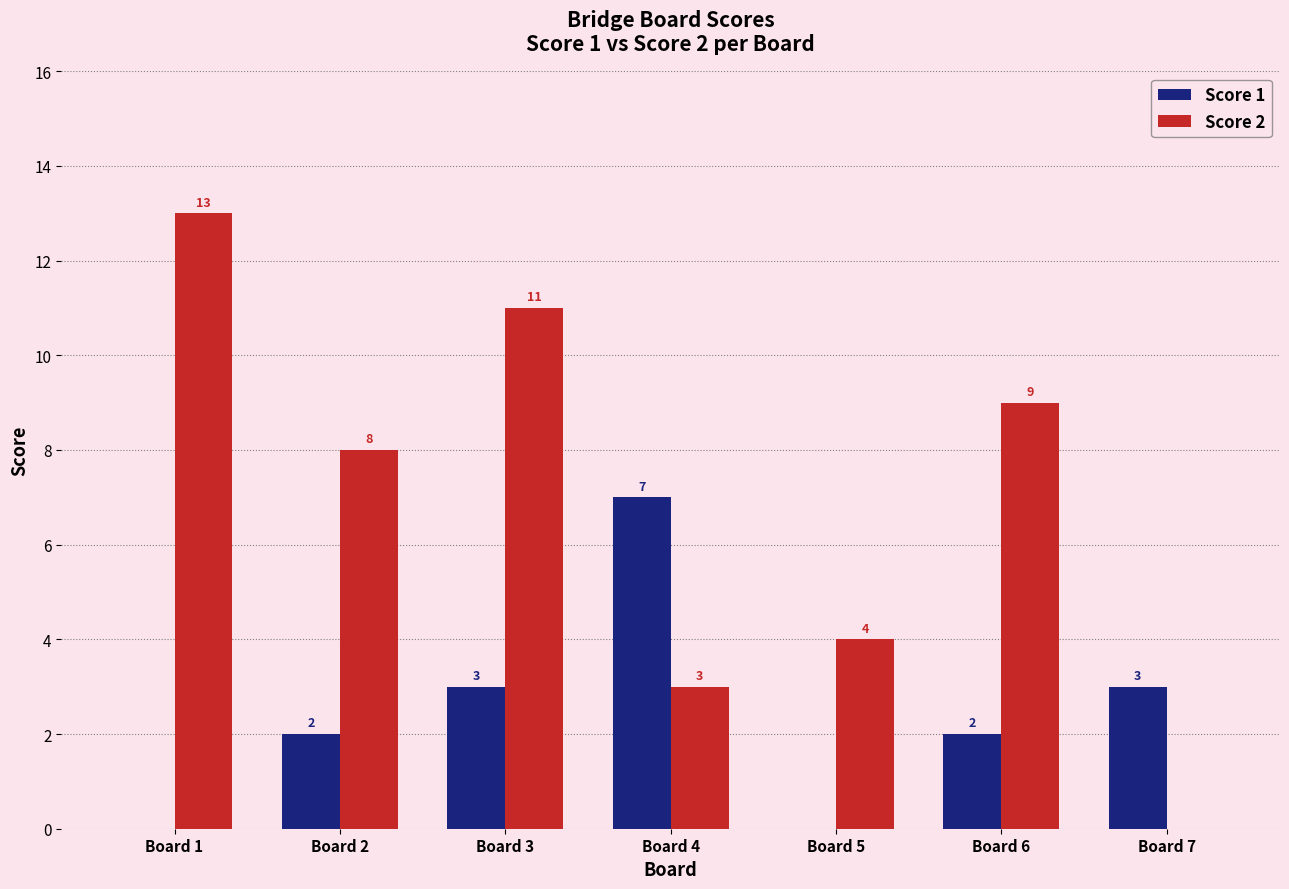

Reading left to right, what are all the values shown in this chart?

Score 1: 0	2	3	7	0	2	3
Score 2: 13	8	11	3	4	9	0